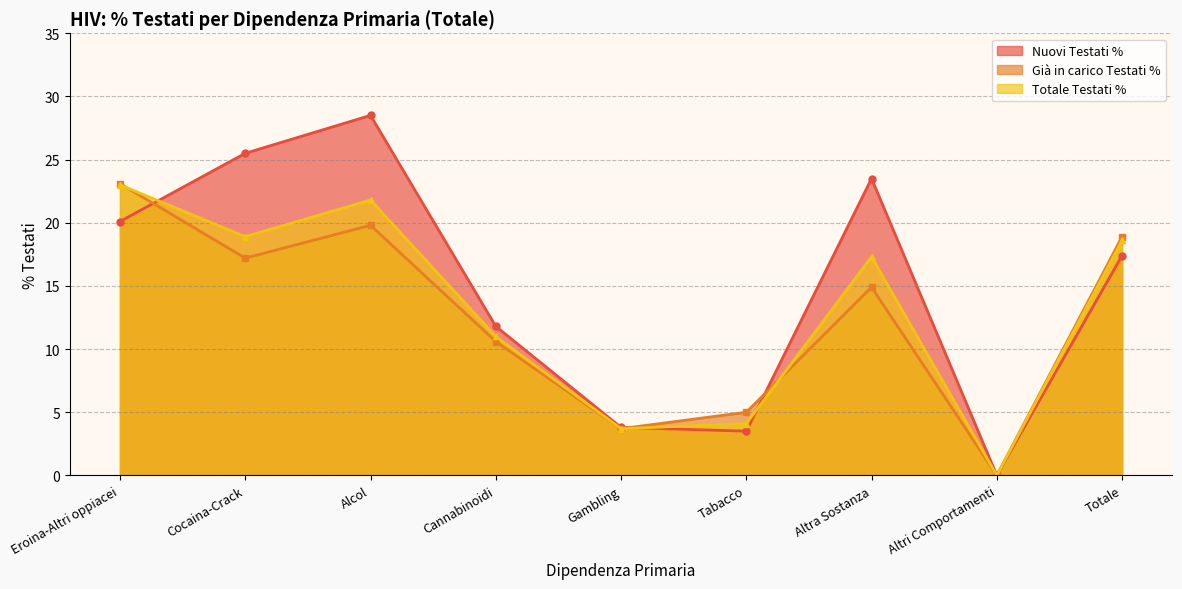

Which has a higher value, Eroina-Altri oppiacei or Cocaina-Crack?

Cocaina-Crack